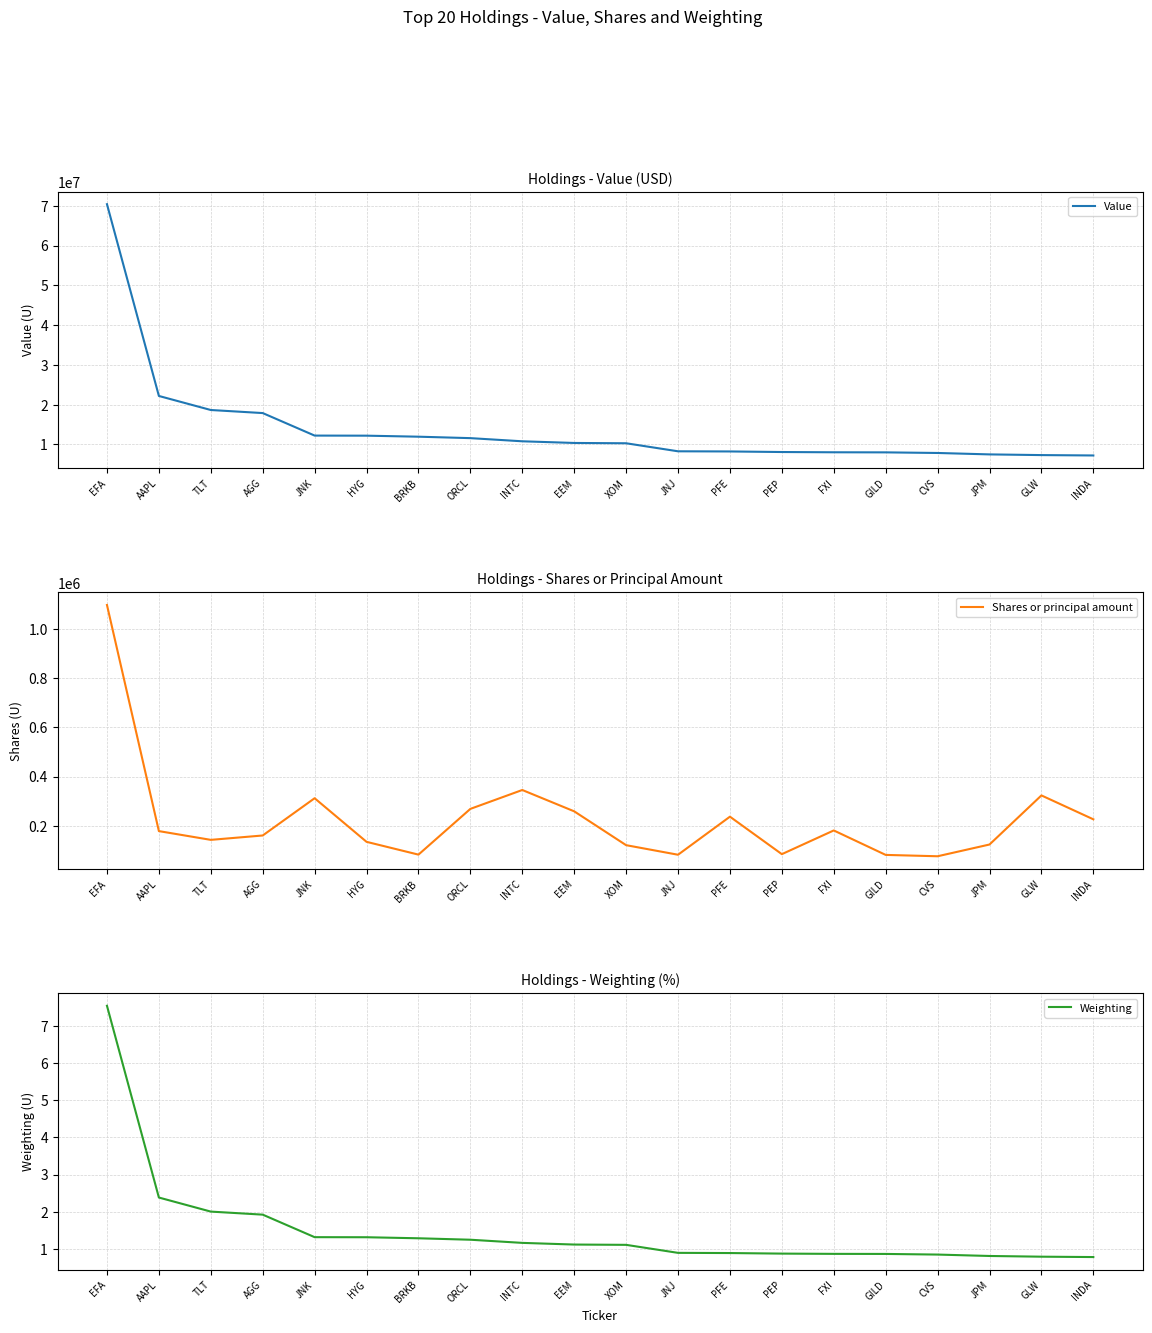

What is the maximum value shown in the chart?

70404000.0